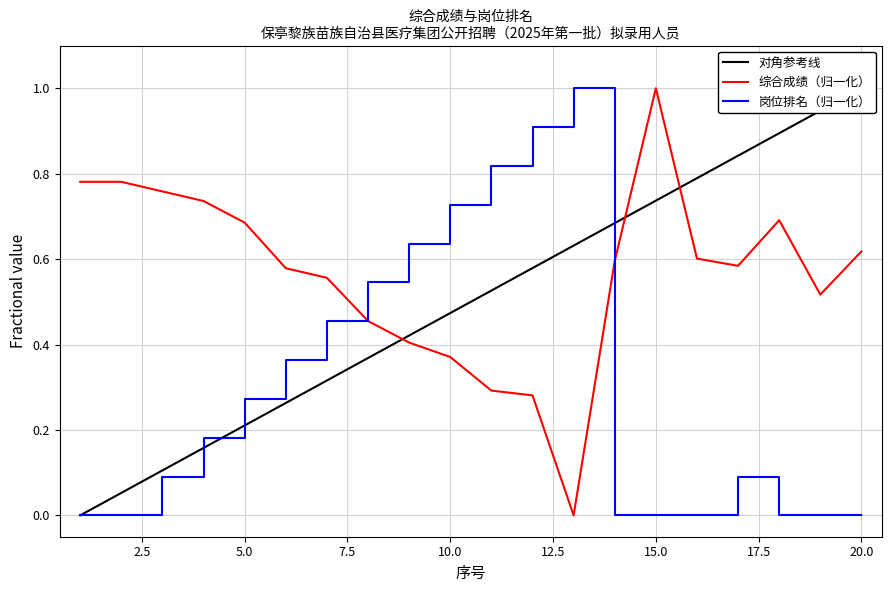

What is the average value of the 岗位排名 series?

0.3